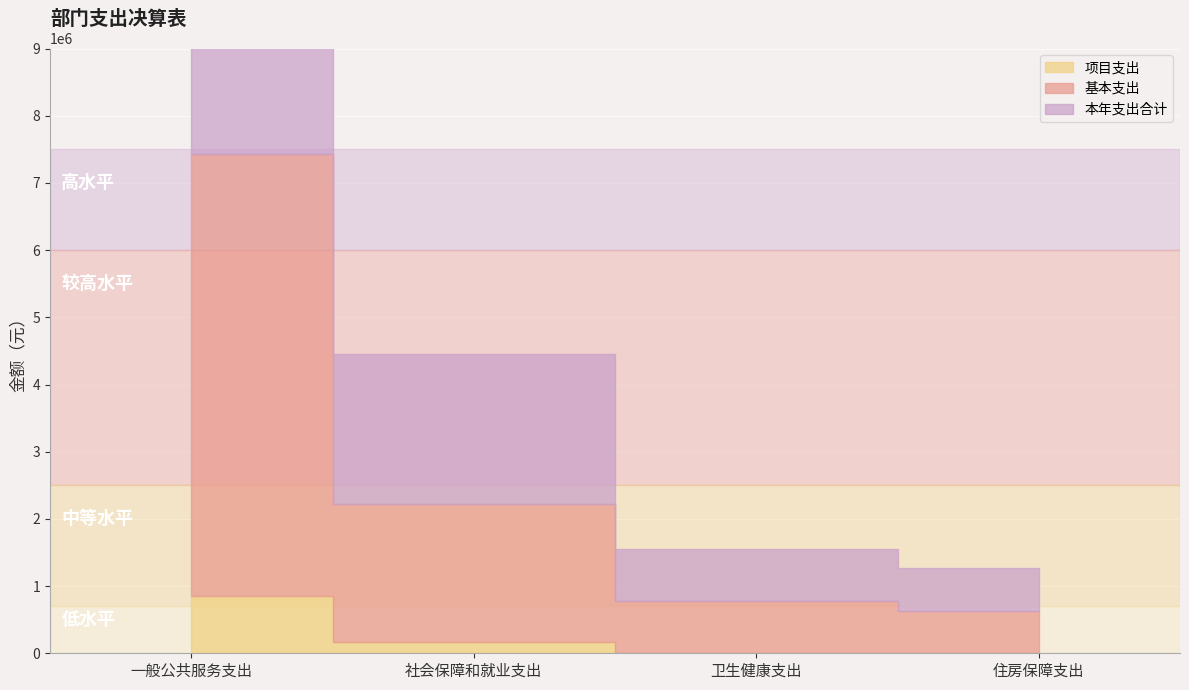

True or false: 基本支出 and 项目支出 cross at least once.

False